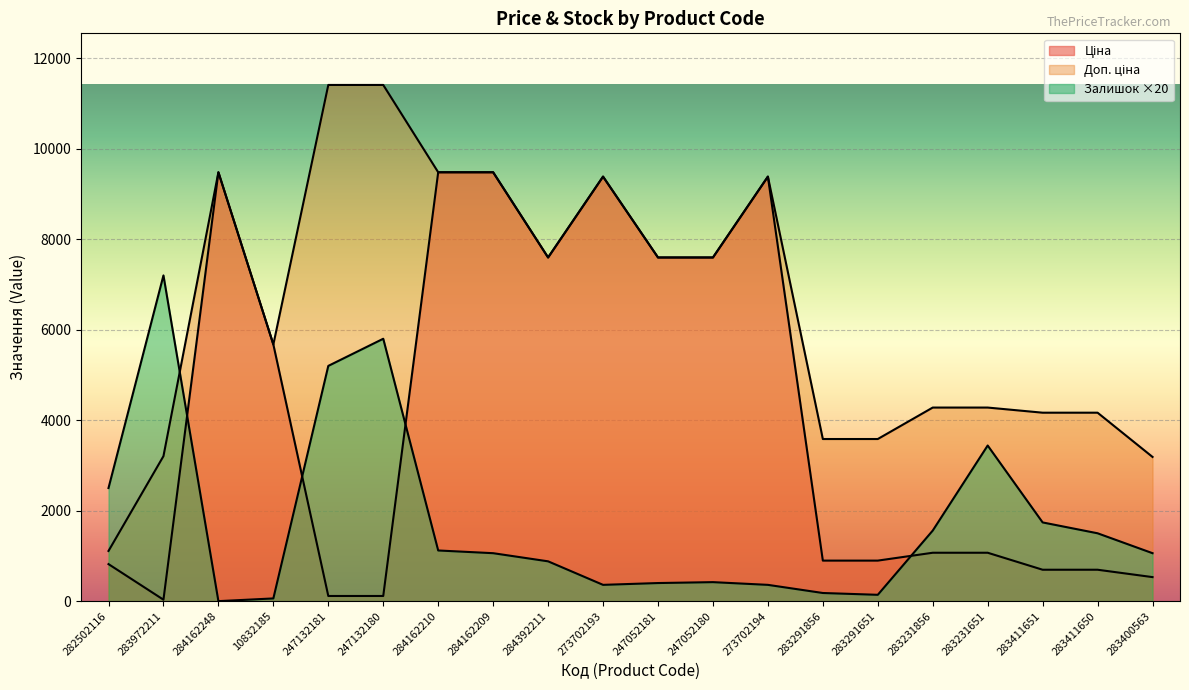

True or false: Залишок and Доп. ціна cross at least once.

True